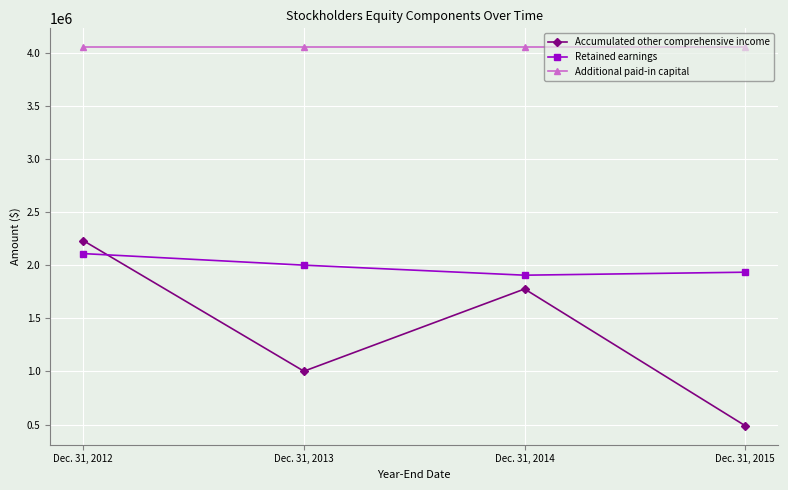

What is the value of the Additional paid-in capital point at the 4th from the left?

4053371